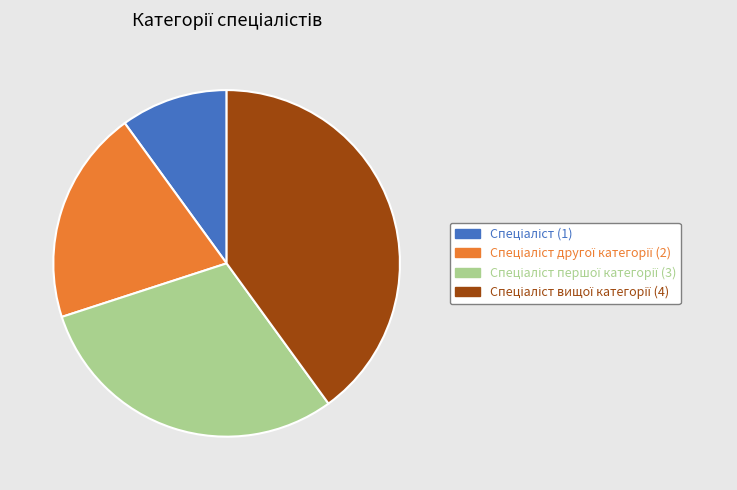

Is there a majority slice in this chart?

No